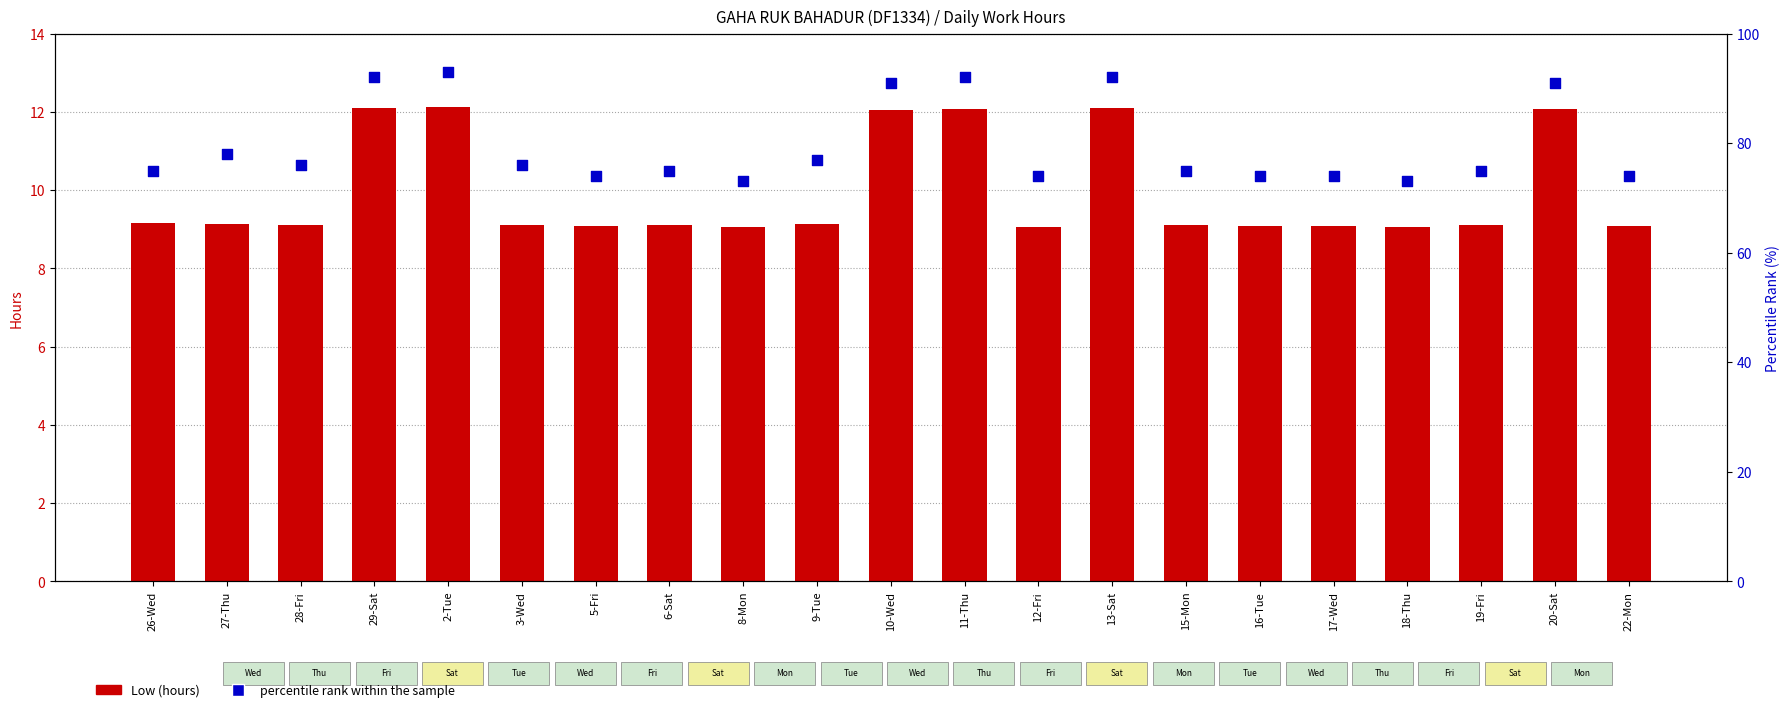

At which category is the sum across all series the highest?

2-Tue